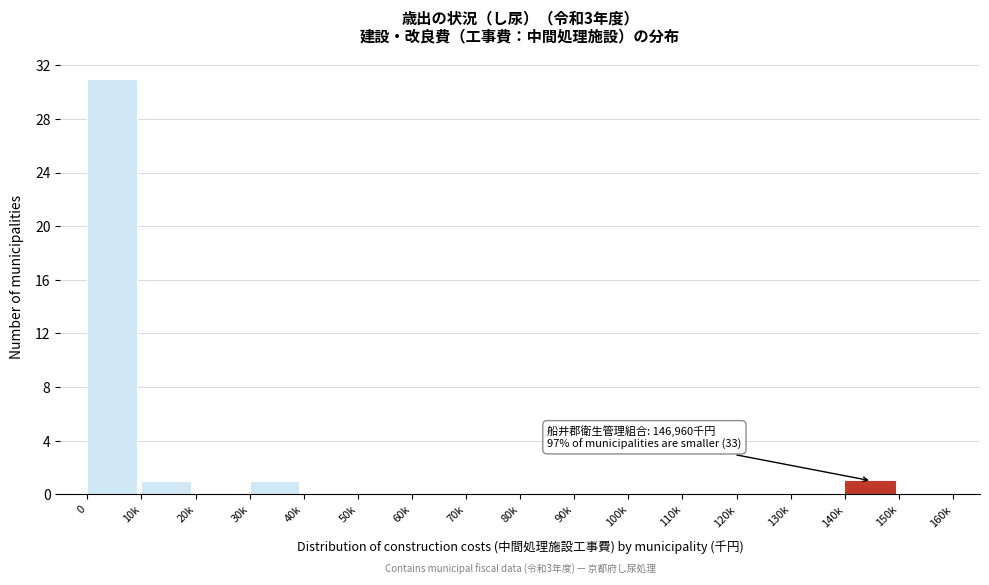

Reading right to left, list all the values displayed in this chart.

150k=0	140k=1	130k=0	120k=0	110k=0	100k=0	90k=0	80k=0	70k=0	60k=0	50k=0	40k=0	30k=1	20k=0	10k=1	0=31